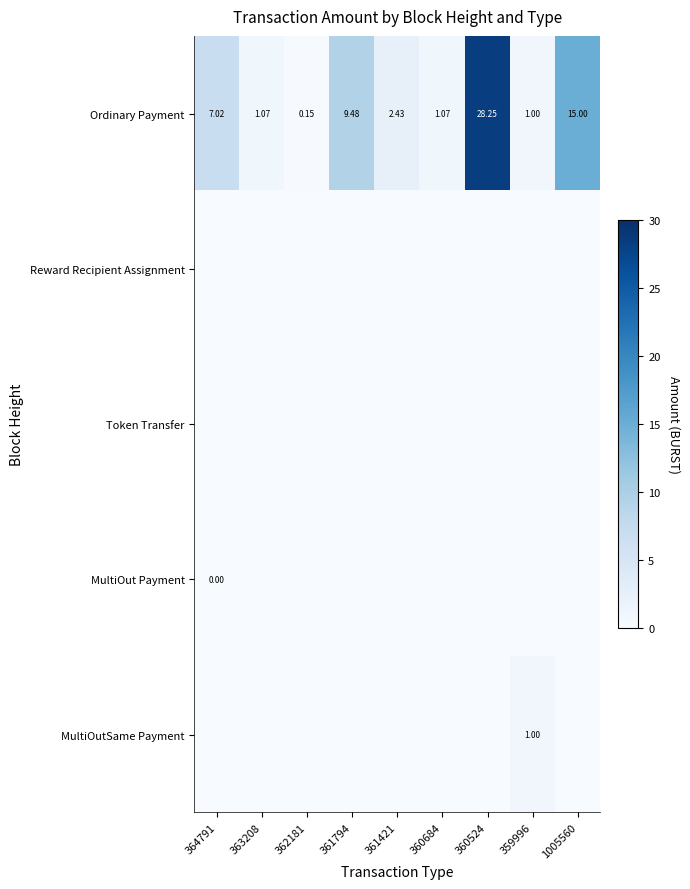

Is it true that MultiOut Payment equals 0.0 at 360684?

False